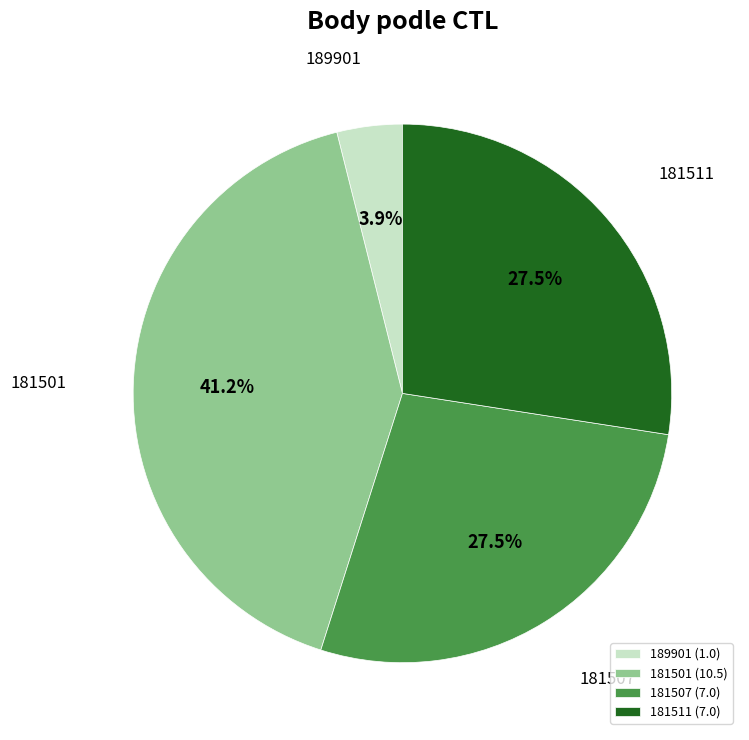

What is the largest slice in the pie chart?

181501